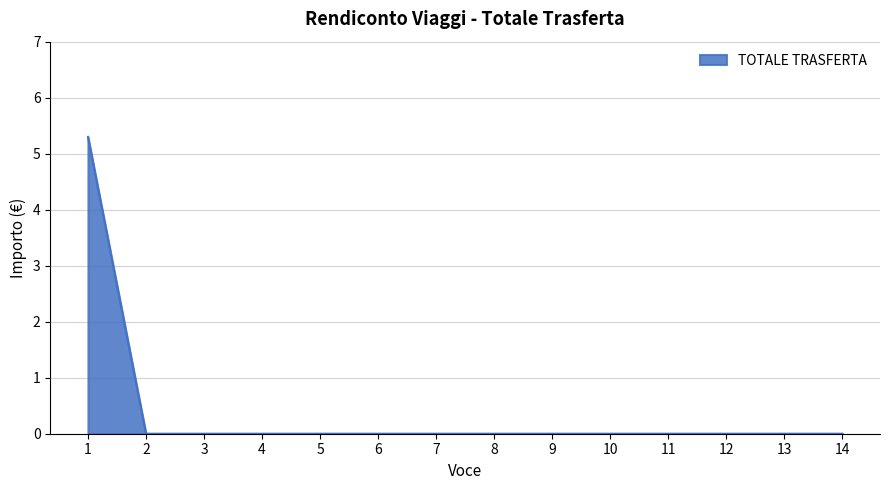

What is the maximum value shown in the chart?

5.3